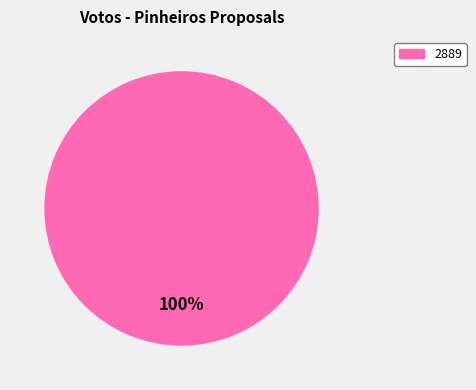

Is there any slice that represents more than half of the pie?

Yes